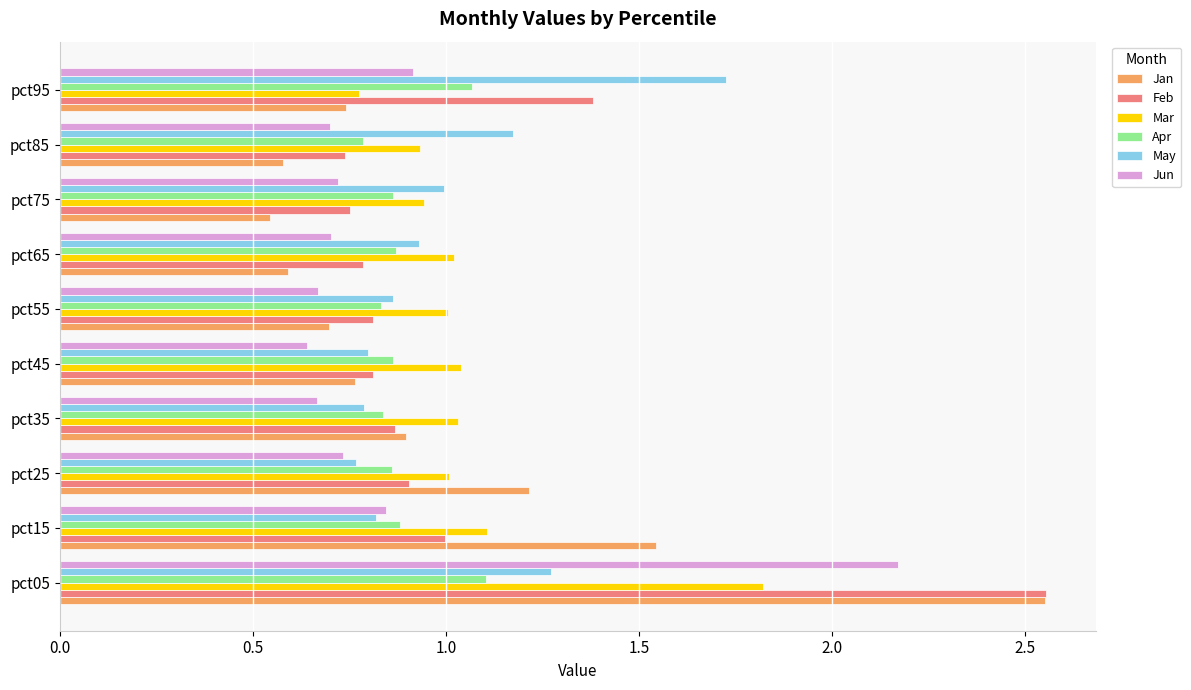

Is it true that Jun equals 0.7 at pct75?

True